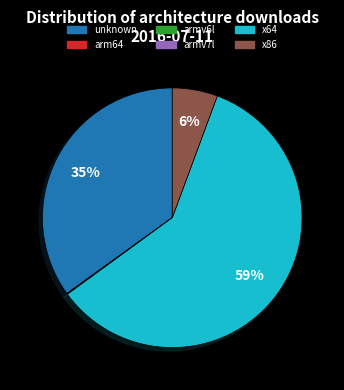

Is it true that x64 is 50% of the pie?

False